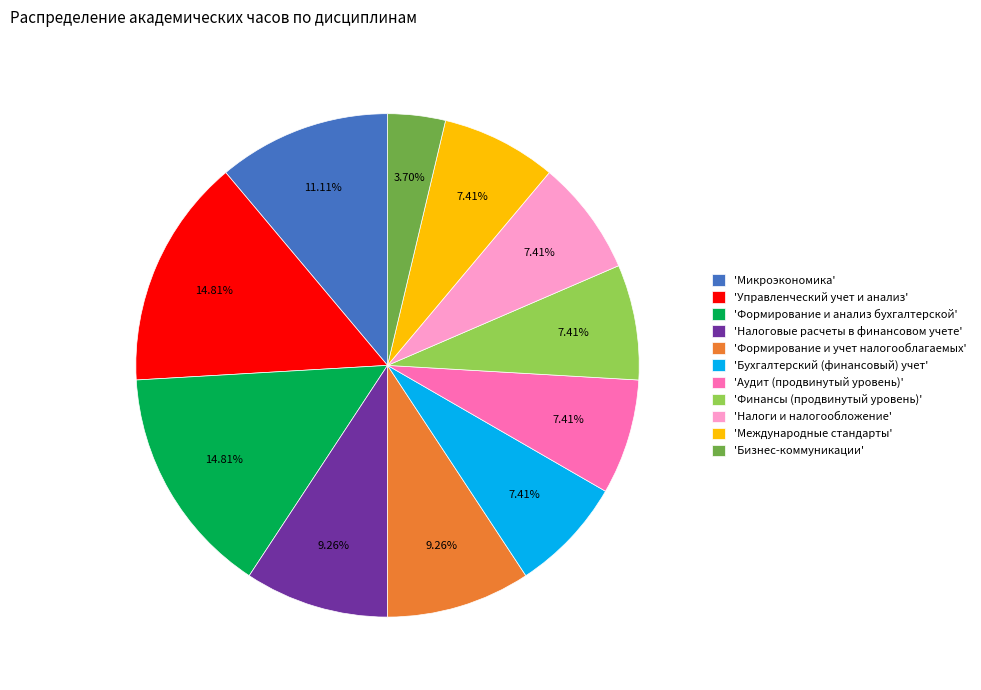

What is the ratio of the value at 'Налоги и налогообложение' to the value at 'Бизнес-коммуникации'?

2.0